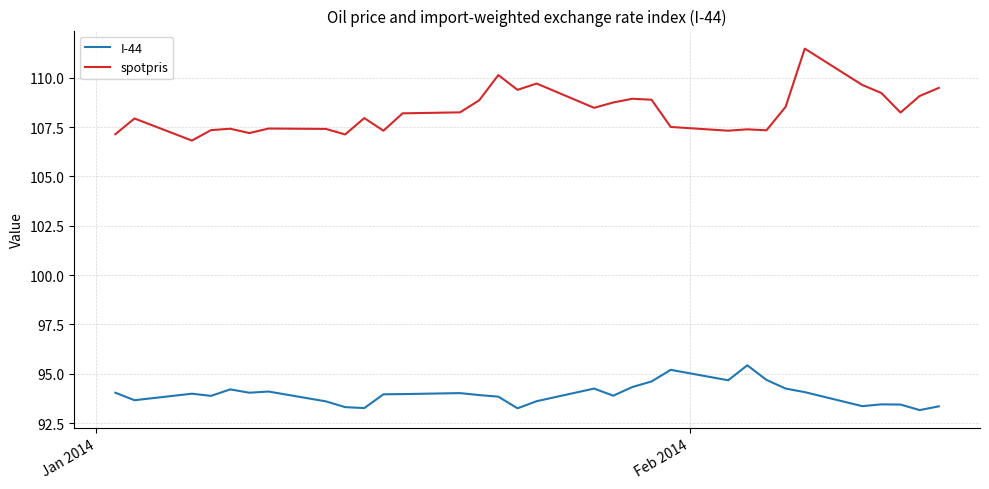

At how many categories does at least one series exceed 99?

32